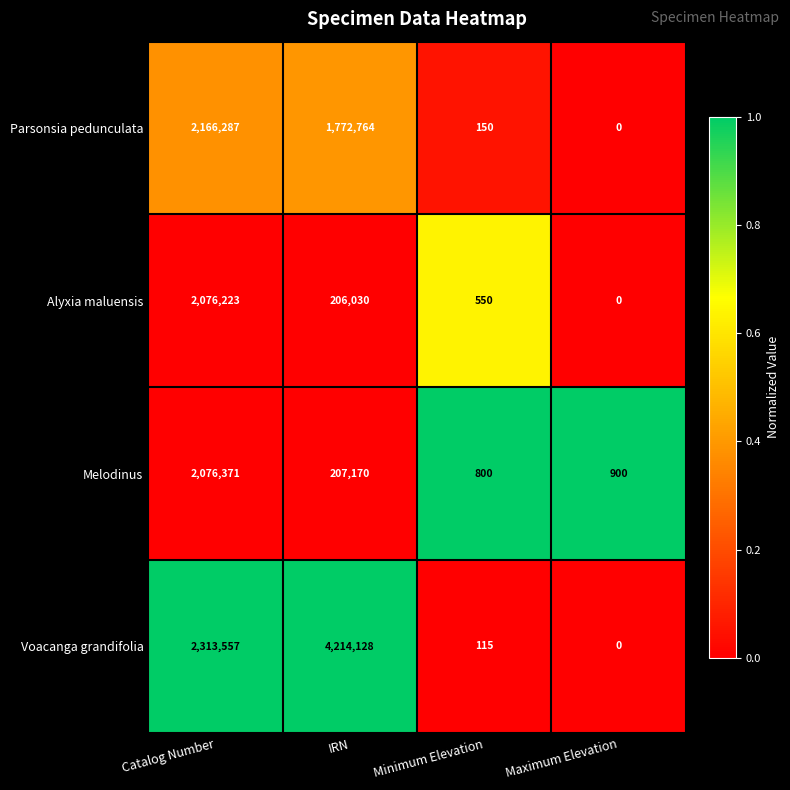

Is it true that Melodinus equals 800 at Minimum Elevation?

True